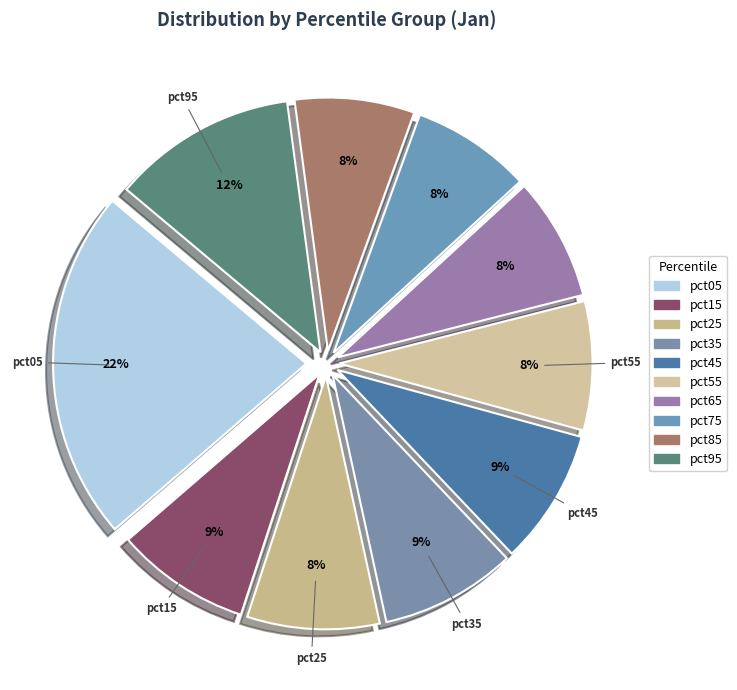

To the nearest percent, what percentage of the pie is pct45?

9%